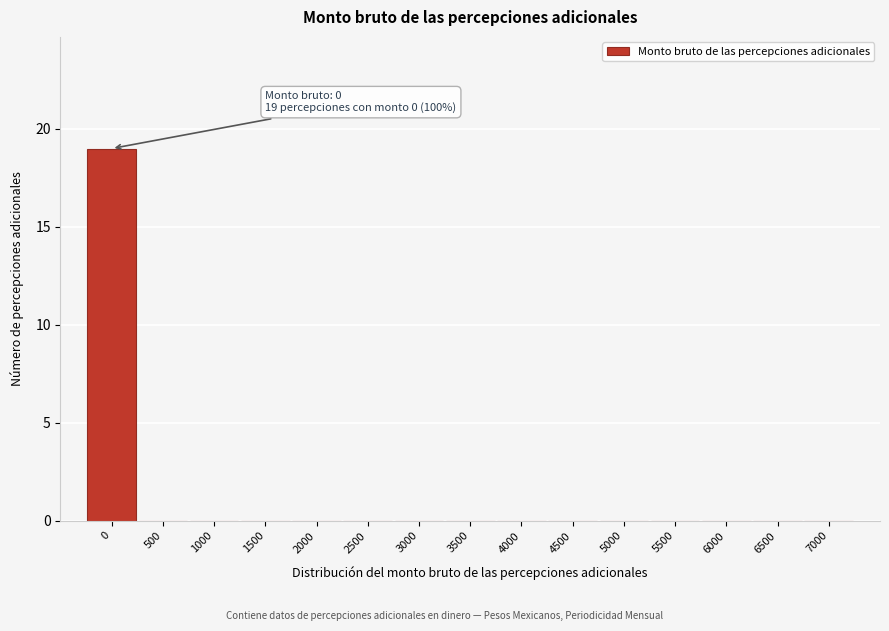

Reading right to left, list all the values displayed in this chart.

7000=0	6500=0	6000=0	5500=0	5000=0	4500=0	4000=0	3500=0	3000=0	2500=0	2000=0	1500=0	1000=0	500=0	0=19